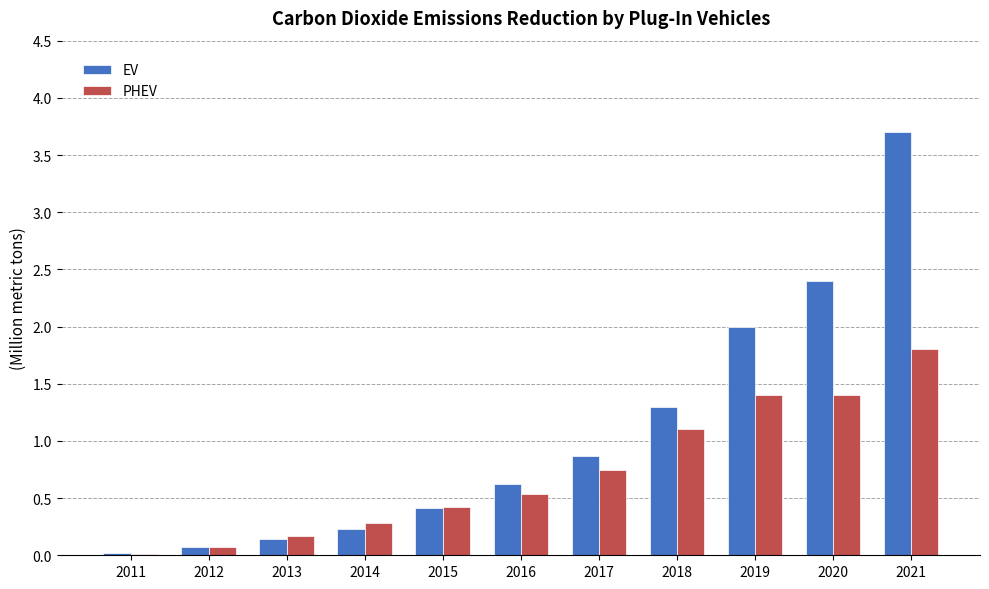

How many groups of bars are there?

11